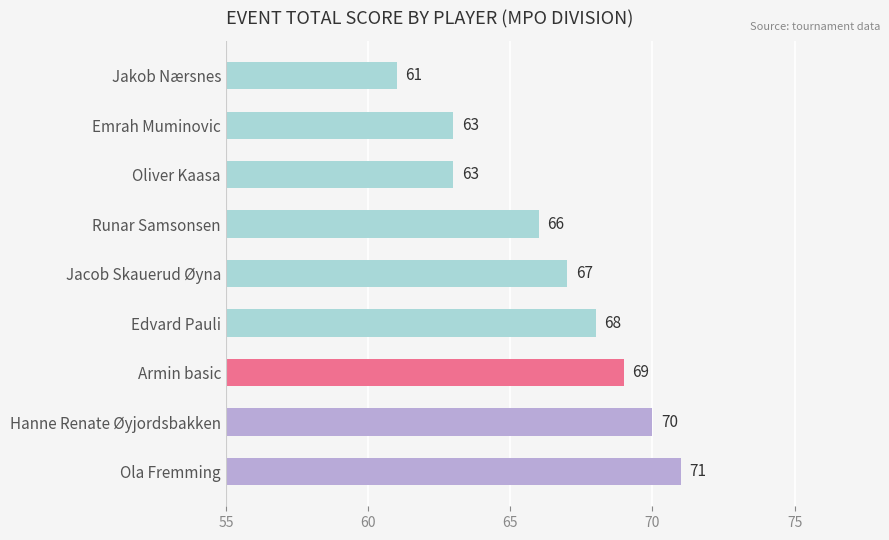

What is the greatest value displayed?

71